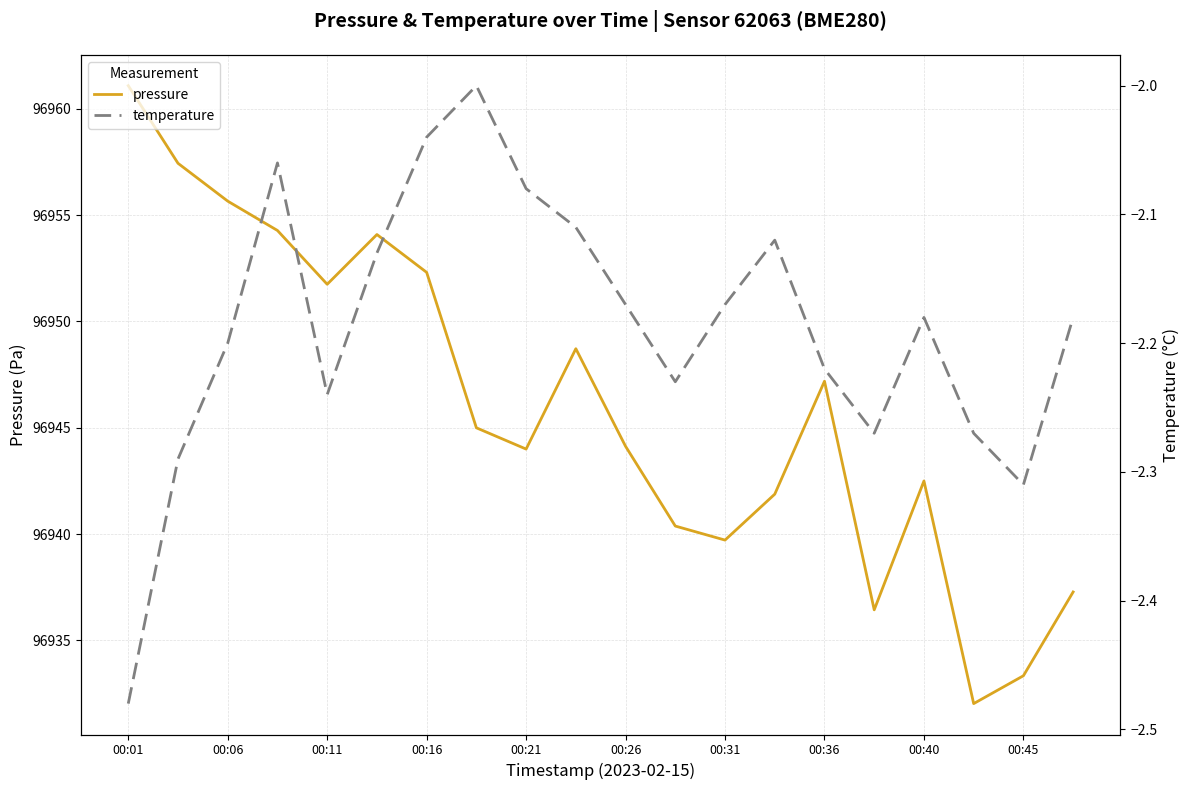

The pressure series shows 96944.1 at 00:26. True or false?

True